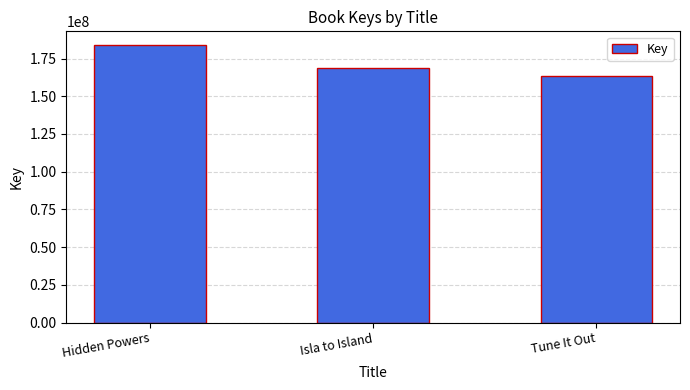

How many values are below 168875642?

1